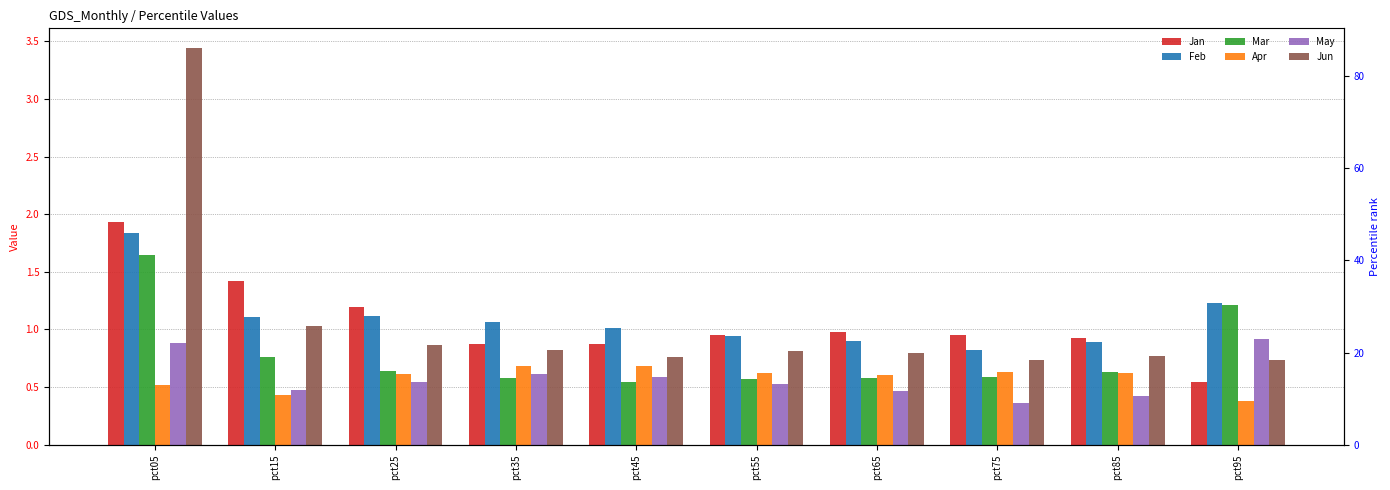

Reading left to right, list all the values displayed in this chart.

Jan: pct05=1.9	pct15=1.4	pct25=1.2	pct35=0.9	pct45=0.9	pct55=0.9	pct65=1.0	pct75=1.0	pct85=0.9	pct95=0.5
Feb: pct05=1.8	pct15=1.1	pct25=1.1	pct35=1.1	pct45=1.0	pct55=0.9	pct65=0.9	pct75=0.8	pct85=0.9	pct95=1.2
Mar: pct05=1.6	pct15=0.8	pct25=0.6	pct35=0.6	pct45=0.5	pct55=0.6	pct65=0.6	pct75=0.6	pct85=0.6	pct95=1.2
Apr: pct05=0.5	pct15=0.4	pct25=0.6	pct35=0.7	pct45=0.7	pct55=0.6	pct65=0.6	pct75=0.6	pct85=0.6	pct95=0.4
May: pct05=0.9	pct15=0.5	pct25=0.5	pct35=0.6	pct45=0.6	pct55=0.5	pct65=0.5	pct75=0.4	pct85=0.4	pct95=0.9
Jun: pct05=3.4	pct15=1.0	pct25=0.9	pct35=0.8	pct45=0.8	pct55=0.8	pct65=0.8	pct75=0.7	pct85=0.8	pct95=0.7